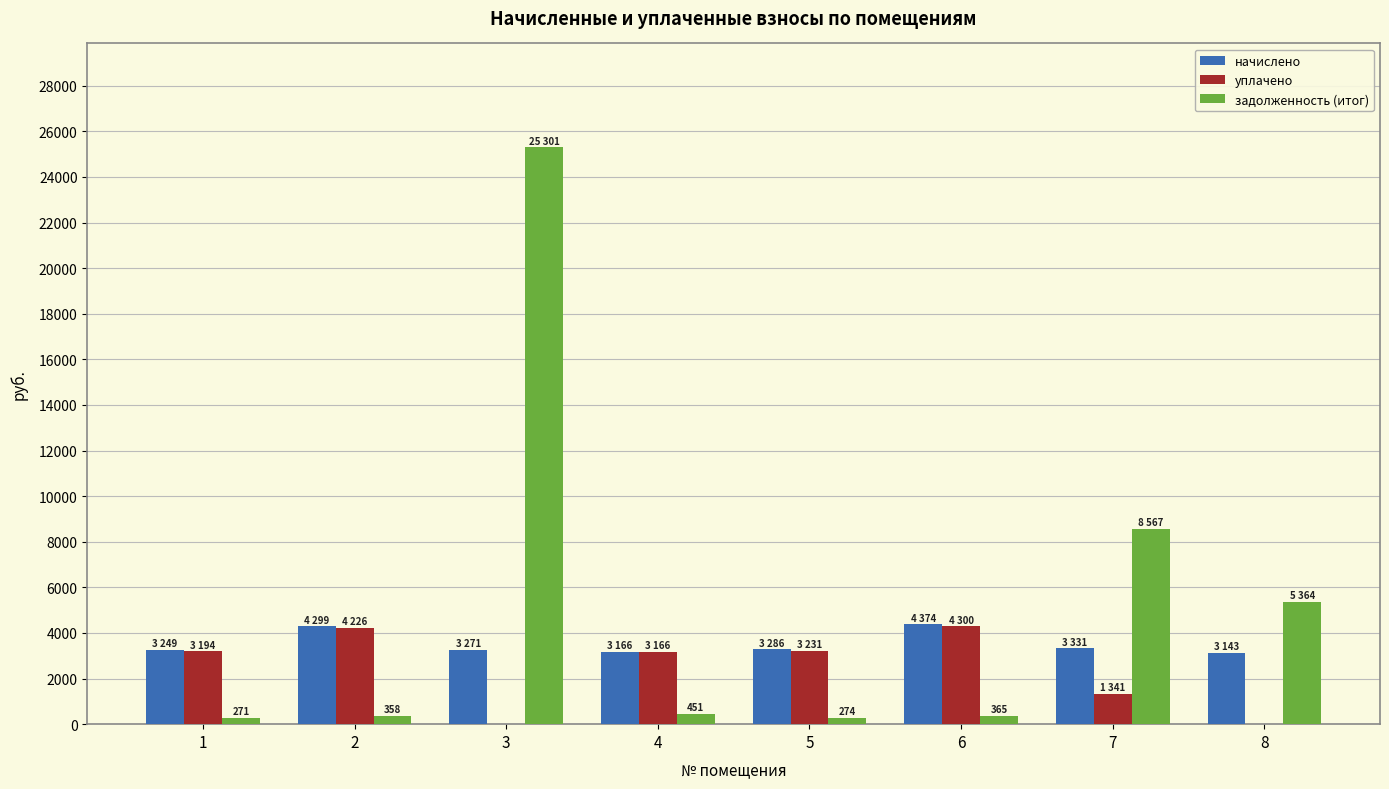

What is the sum of all начислено values?

28120.2